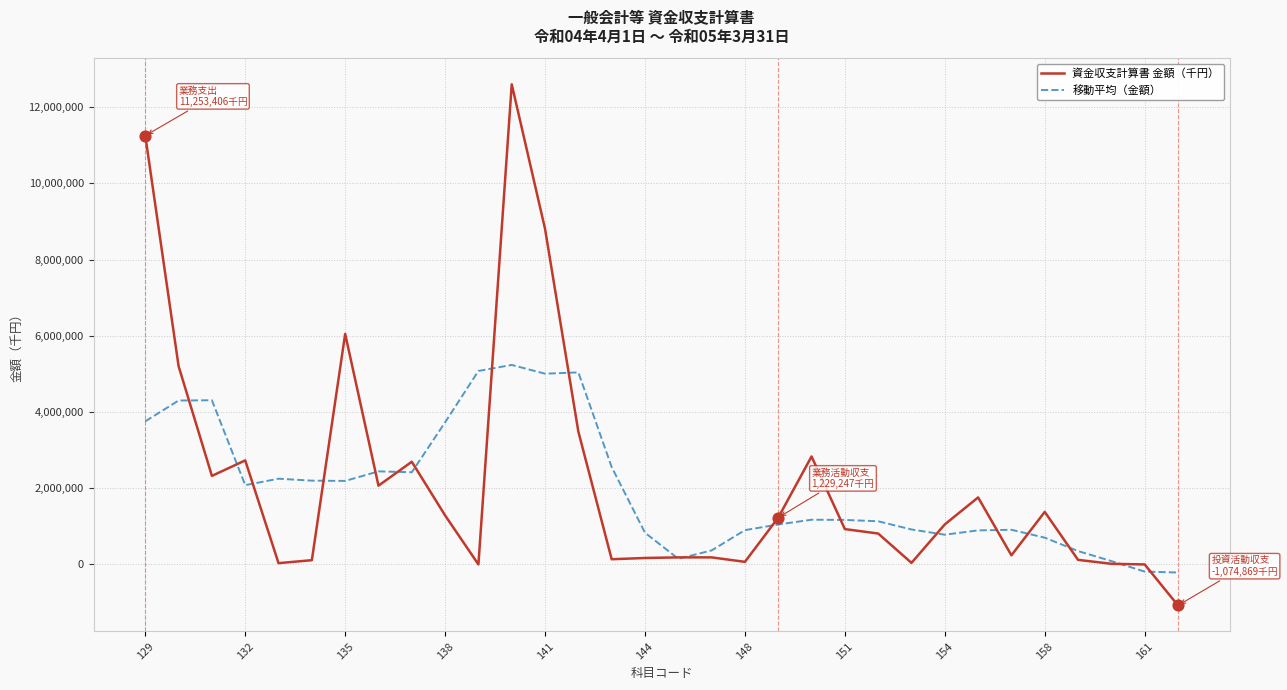

List the series in order of their peak value, highest first.

資金収支計算書 金額（千円）, 移動平均（金額）